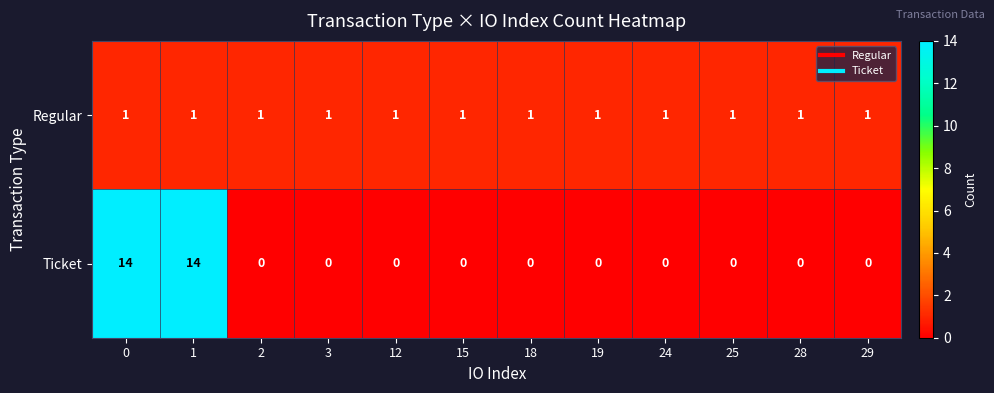

At 12, list the series in order from smallest to largest.

Ticket, Regular